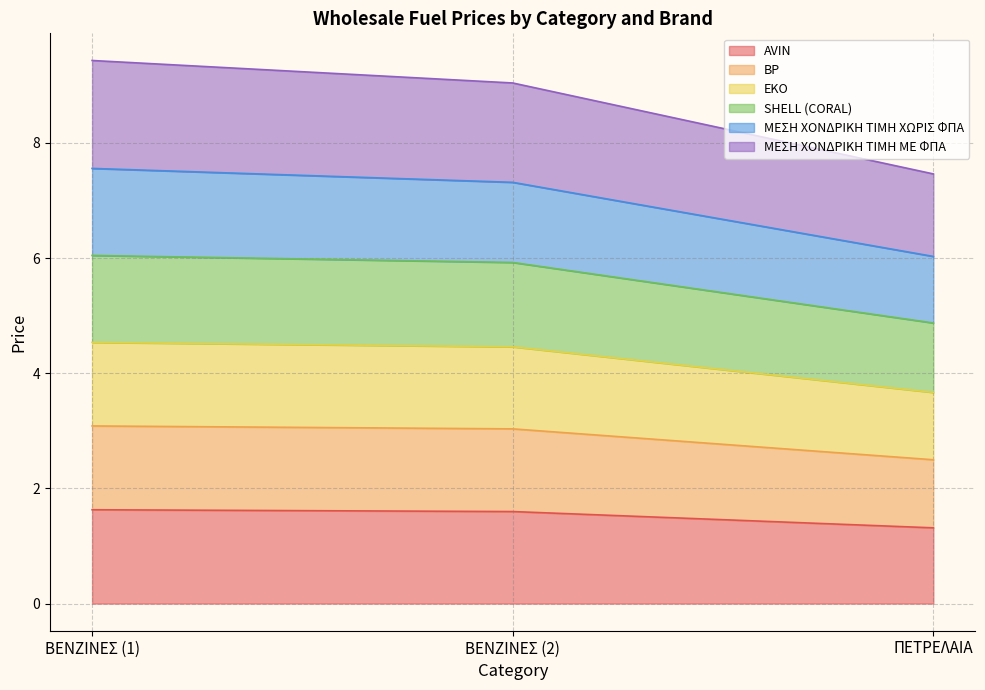

Is it true that EKO equals 4.5 at ΒΕΝΖΙΝΕΣ (1)?

True